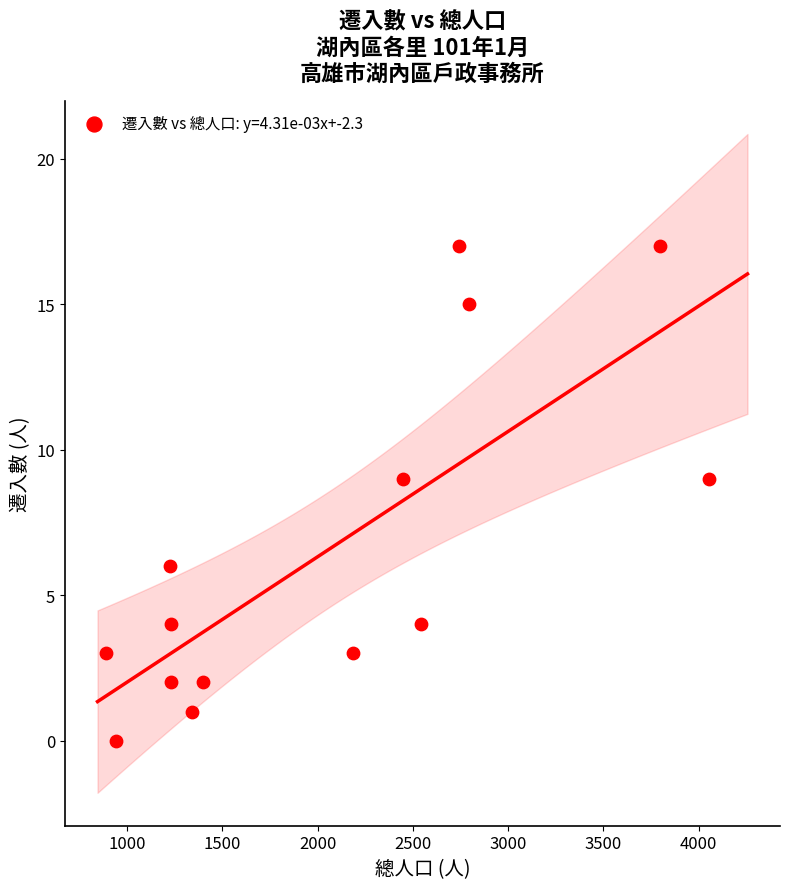

What is the range of Y values (max minus min)?

17